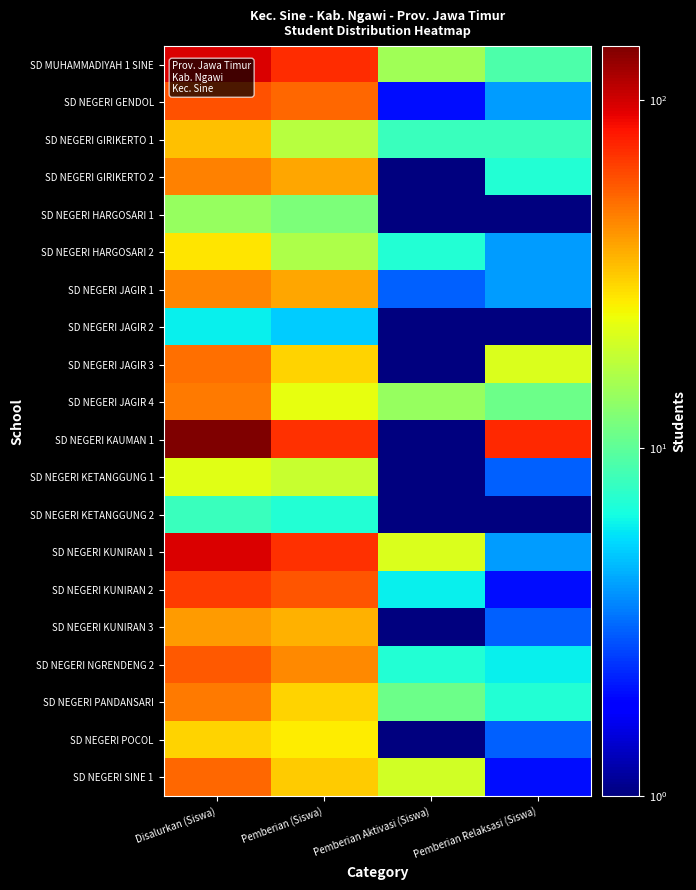

What is the greatest value displayed?

143.0